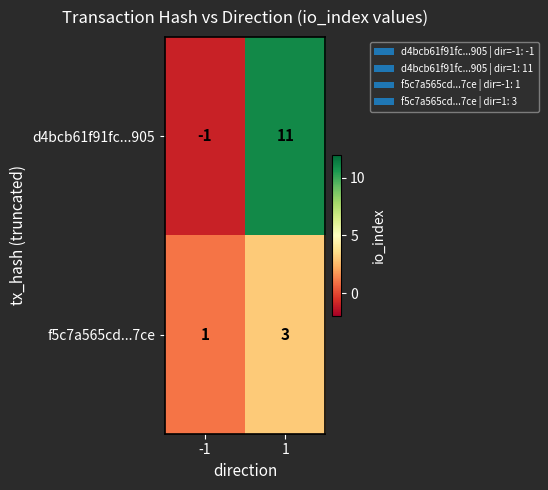

Rank the series by their maximum value, from highest to lowest.

d4bcb61f91fc...905, f5c7a565cd...7ce